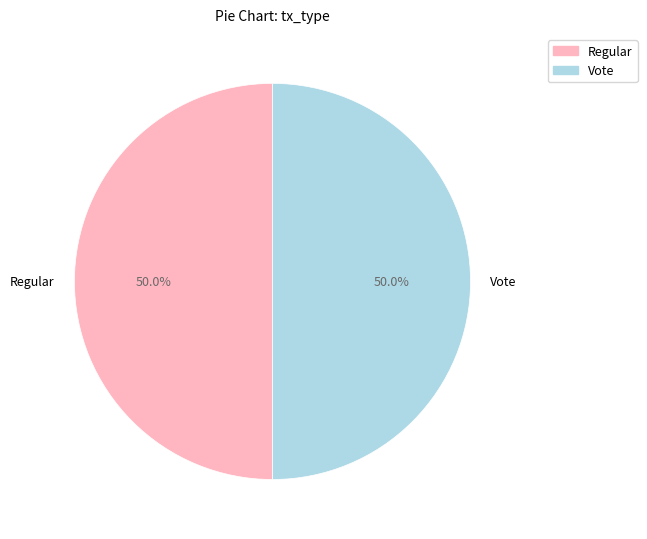

Combined, do Regular and Vote account for over 50%?

Yes